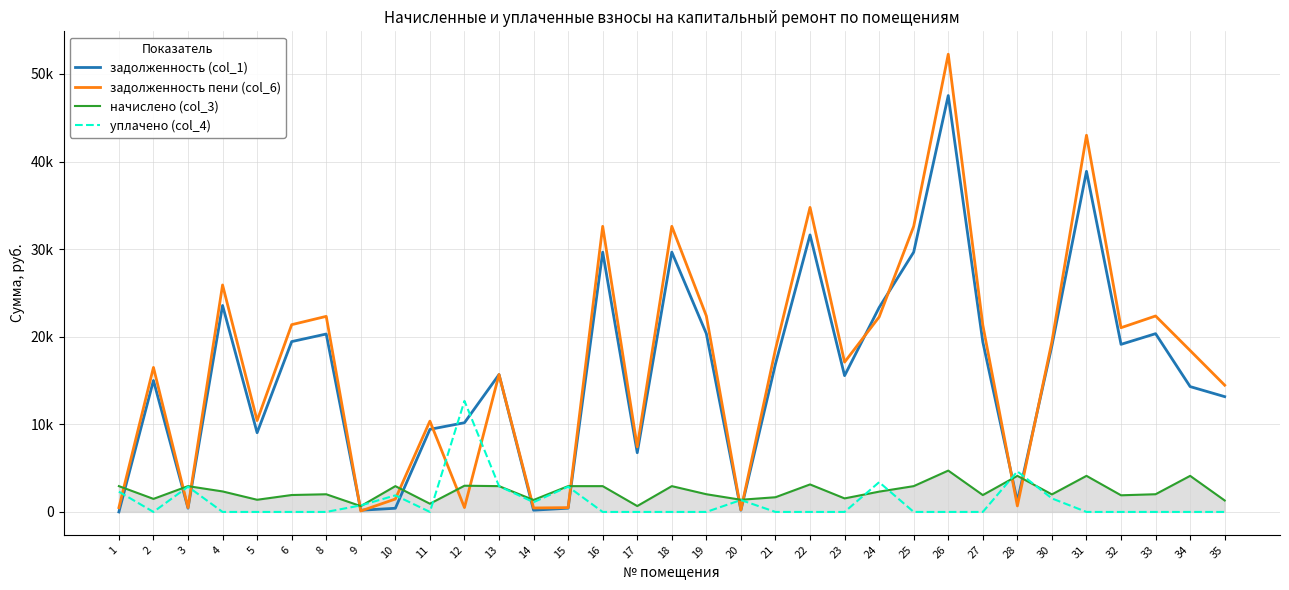

What is the total value across all series at 14?

3126.9